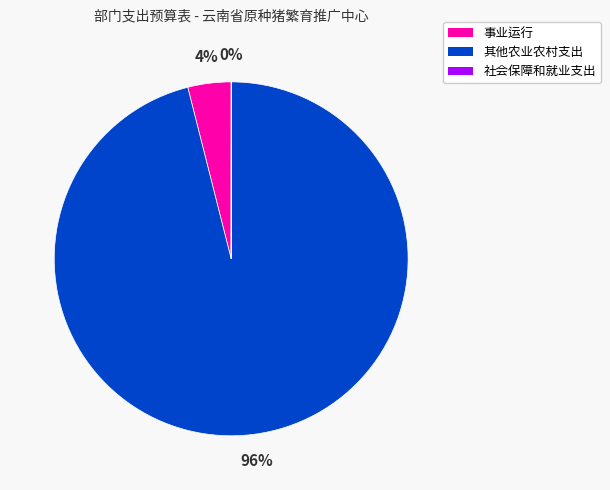

The 其他农业农村支出 slice represents 96% of the pie. True or false?

True